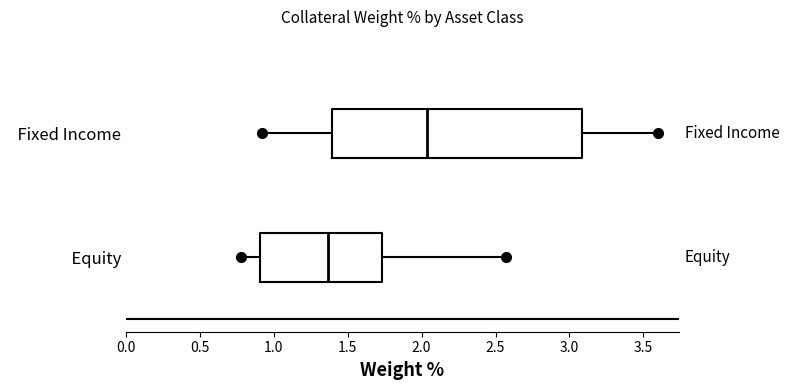

Reading bottom to top, read every box against the x-axis: the position of its median line, the range the box covers, and the ends of its whiskers. The values are not printed on the chart, so give them approximately, as read against the axis.

Equity: median 1.35, box 0.90 to 1.75, whiskers 0.80 to 2.55
Fixed Income: median 2.05, box 1.40 to 3.10, whiskers 0.90 to 3.60